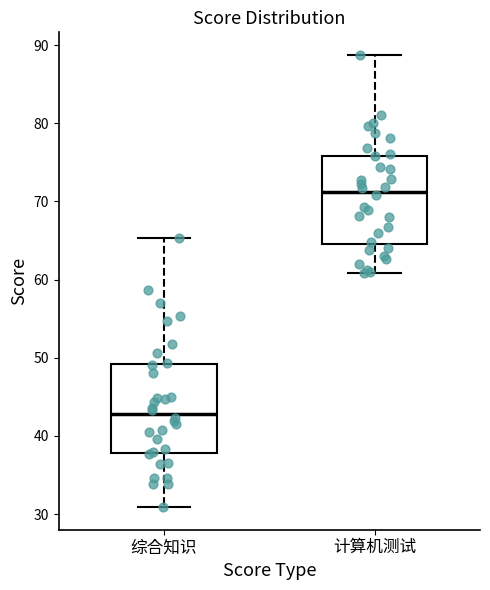

Where is the upper edge of the box for 计算机测试 on the y-axis? The values are not printed on the chart, so give them approximately, as read against the axis.

76